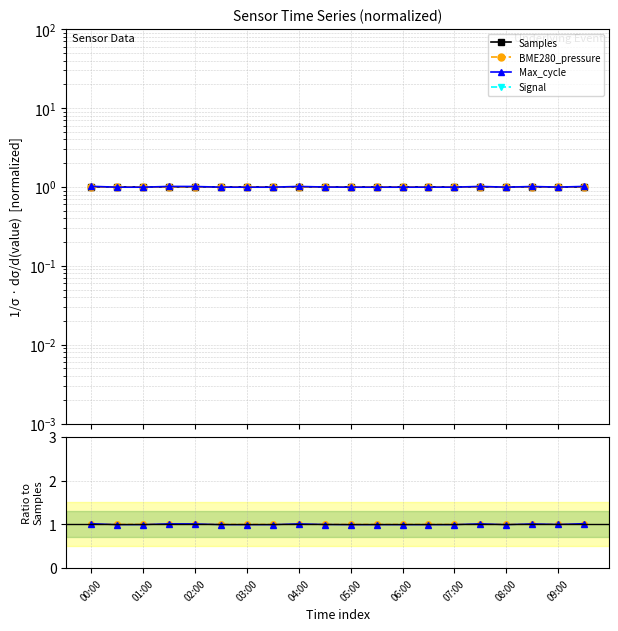

Reading left to right, what are all the values shown in this chart?

Samples: 1.0	1.0	1.0	1.0	1.0	1.0	1.0	1.0	1.0	1.0	1.0	1.0	1.0	1.0	1.0	1.0	1.0	1.0	1.0	1.0
BME280_pressure: 1.0	1.0	1.0	1.0	1.0	1.0	1.0	1.0	1.0	1.0	1.0	1.0	1.0	1.0	1.0	1.0	1.0	1.0	1.0	1.0
Max_cycle: 1.0	1.0	1.0	1.0	1.0	1.0	1.0	1.0	1.0	1.0	1.0	1.0	1.0	1.0	1.0	1.0	1.0	1.0	1.0	1.0
Signal: -1.0	-1.0	-1.0	-1.0	-1.0	-1.0	-1.0	-1.0	-1.0	-1.0	-1.0	-1.0	-1.0	-1.0	-1.0	-1.0	-1.0	-1.0	-1.0	-1.0